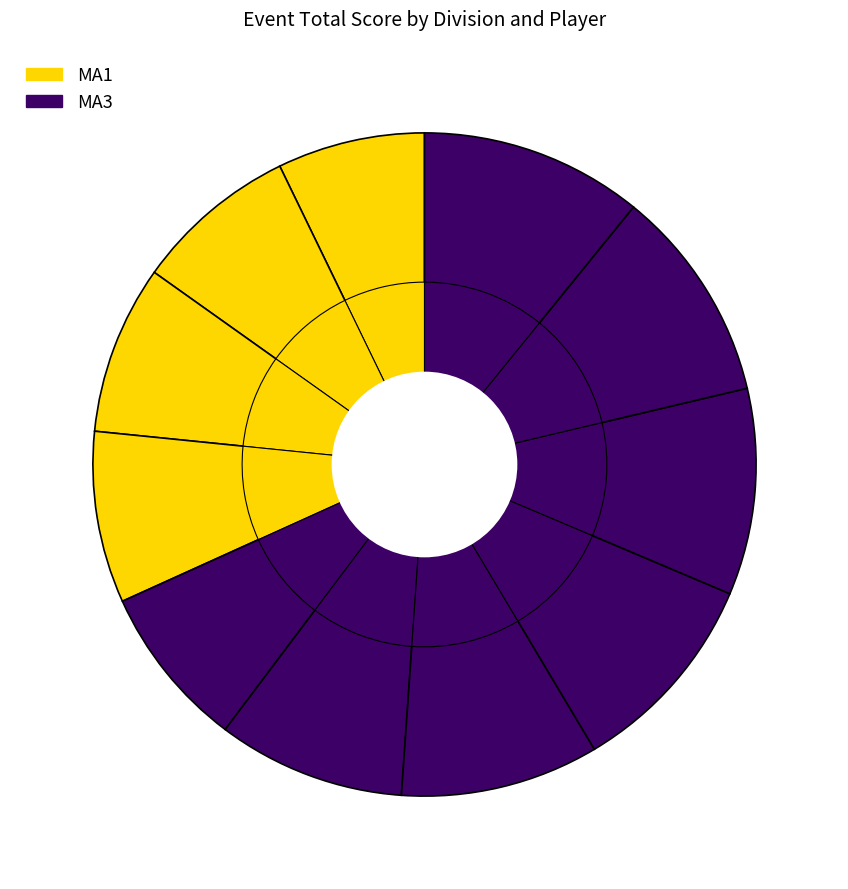

What is the change in value from MA3 - Chris Wilson to MA3 - Matthew McDaniel?

+3